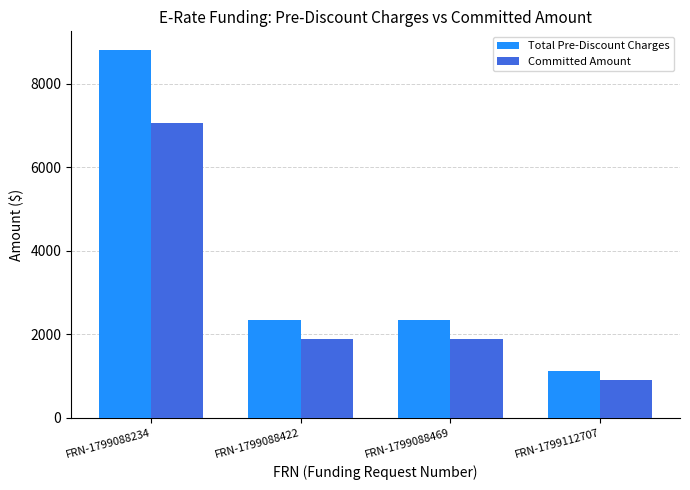

Between FRN-1799088234 and FRN-1799088469, which series saw the biggest shift?

Total Pre-Discount Charges